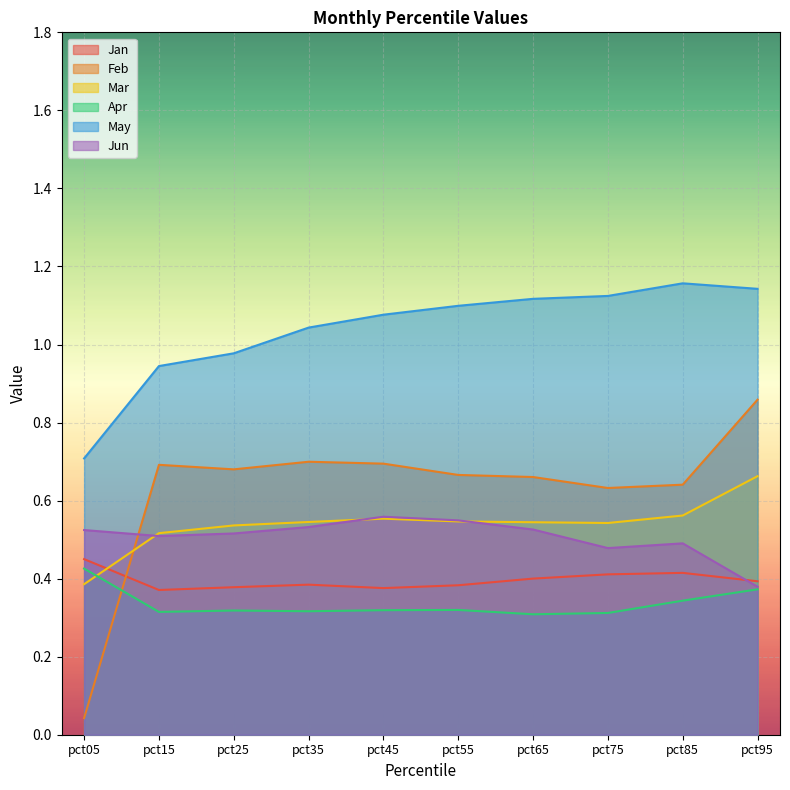

What is the average value of the Jun series?

0.5